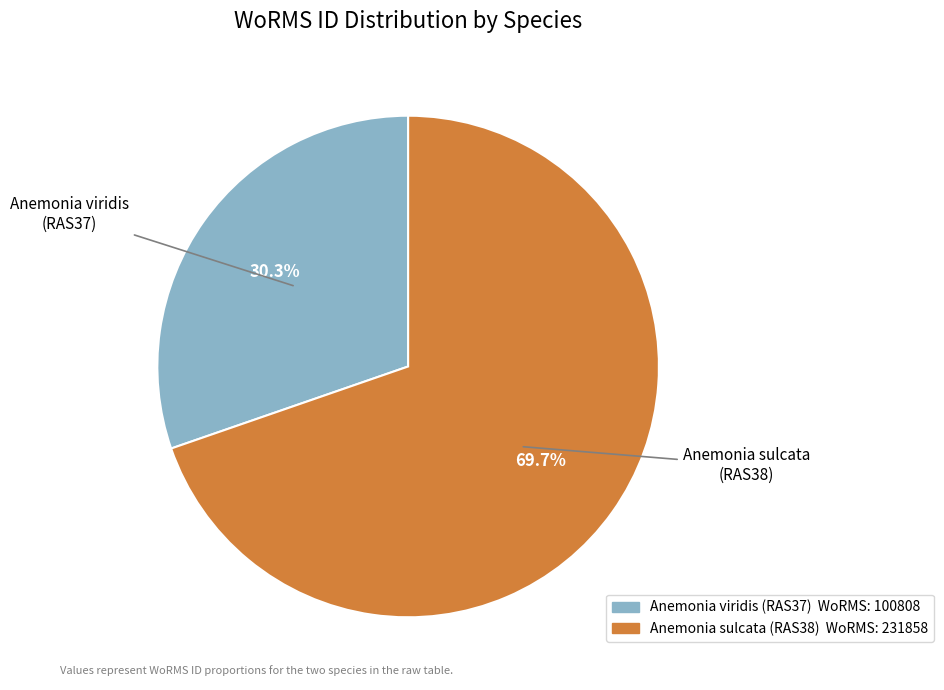

To the nearest percent, what percentage of the pie is Anemonia sulcata (RAS38)?

70%